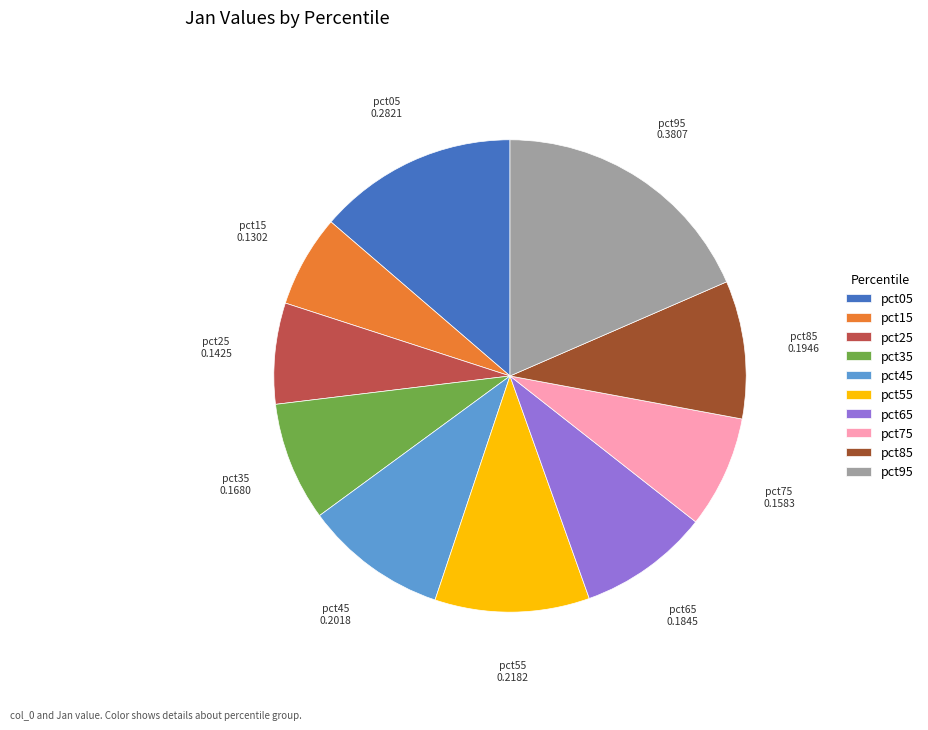

What is the largest slice in the pie chart?

pct95